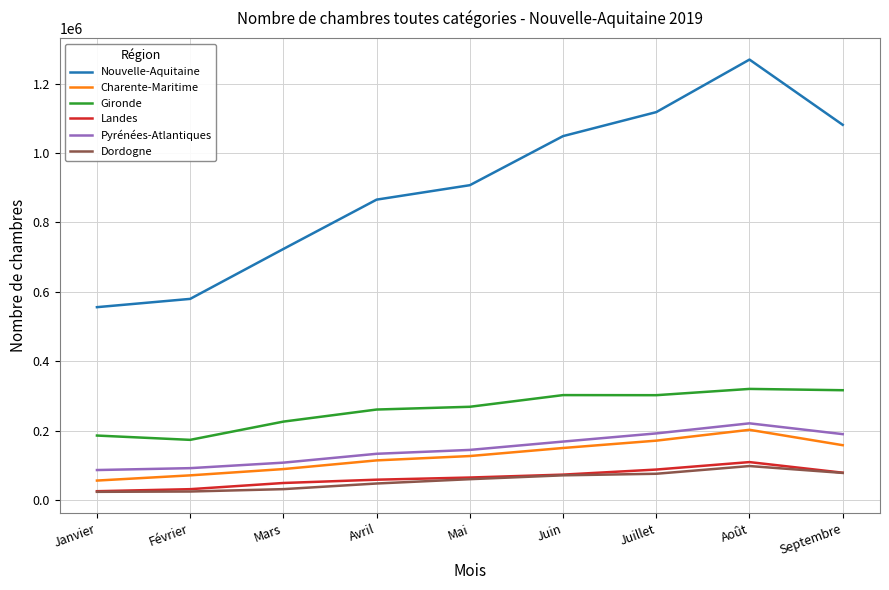

Is the value of Pyrénées-Atlantiques at Août greater than the value of Gironde at Mai?

No